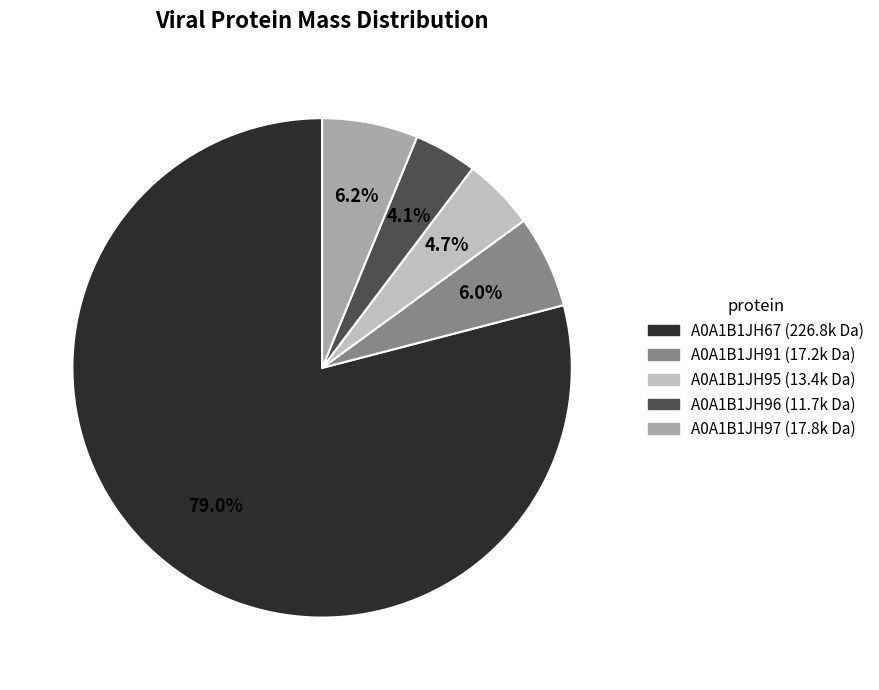

To the nearest percent, what is the difference between the largest and smallest slice percentages?

75%